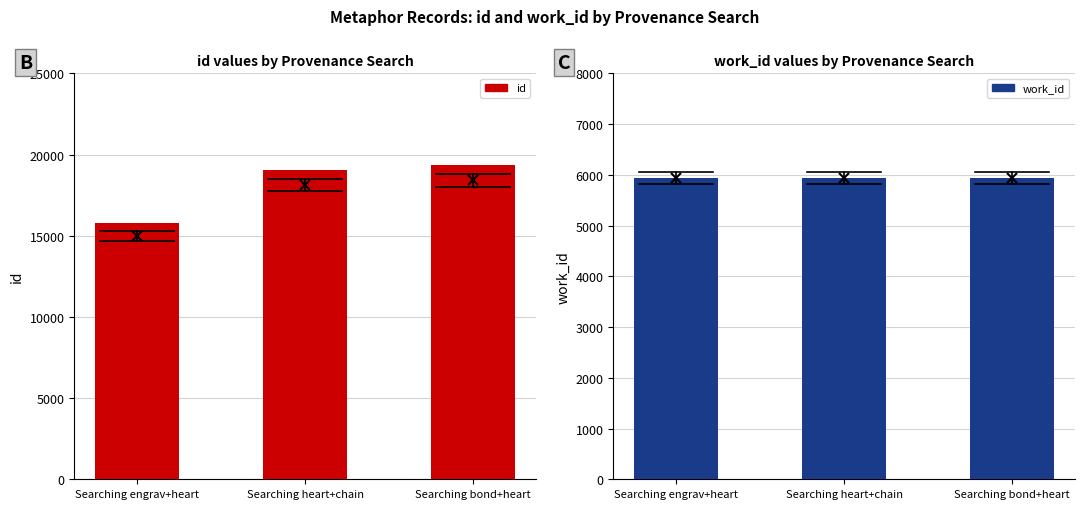

What is the label of the 2nd bar from the right?

Searching heart+chain